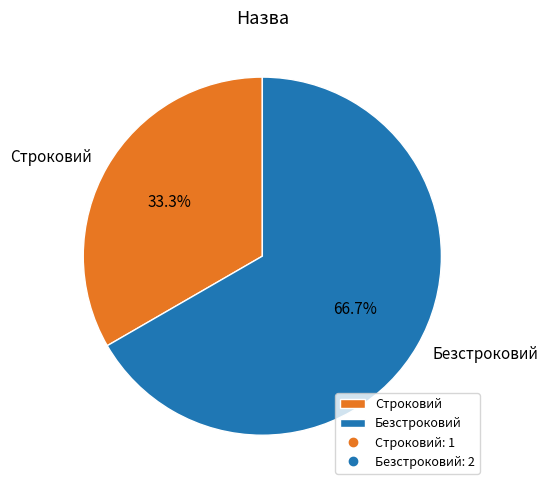

Rank the categories by value from lowest to highest.

Строковий, Безстроковий